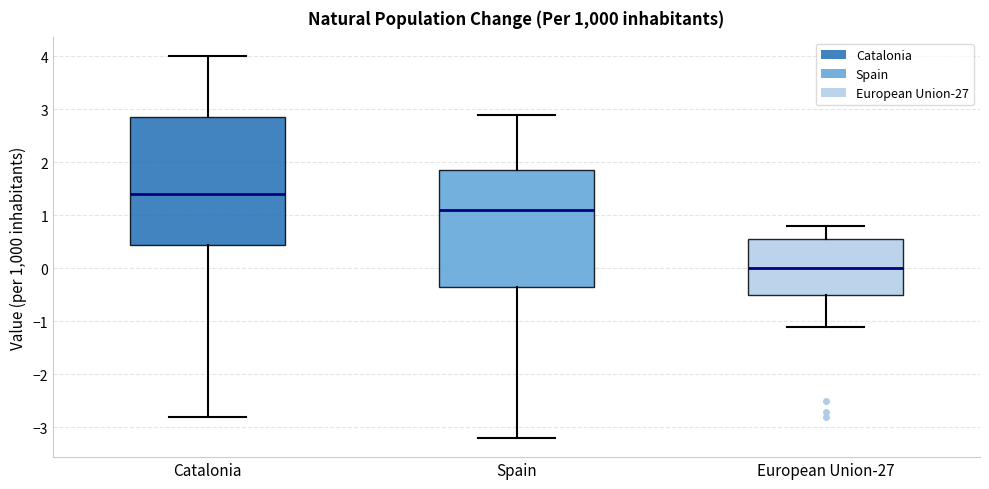

Which box's median line is the lowest?

European Union-27